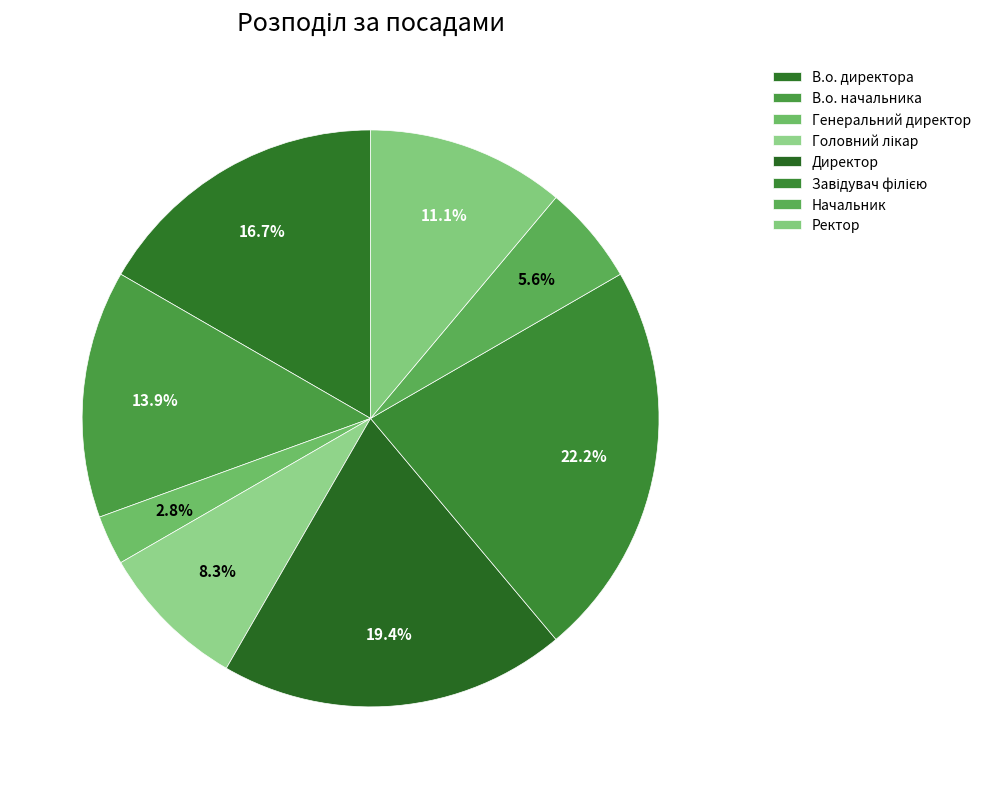

Count the number of slices in the pie.

8